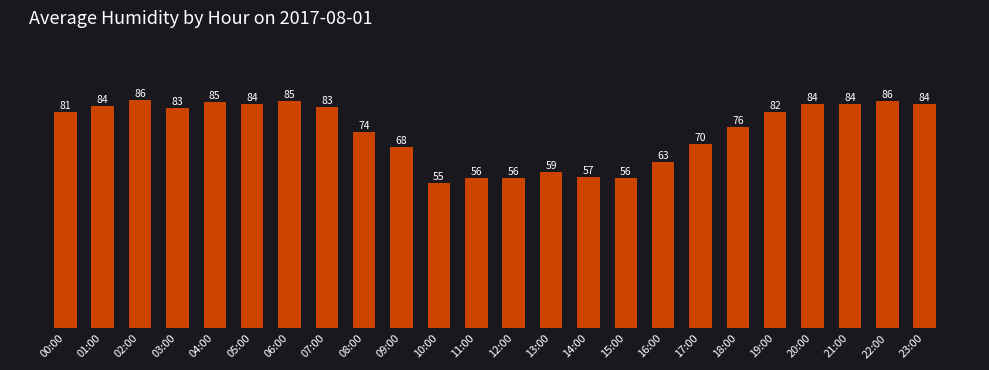

What position from the right is 08:00?

16